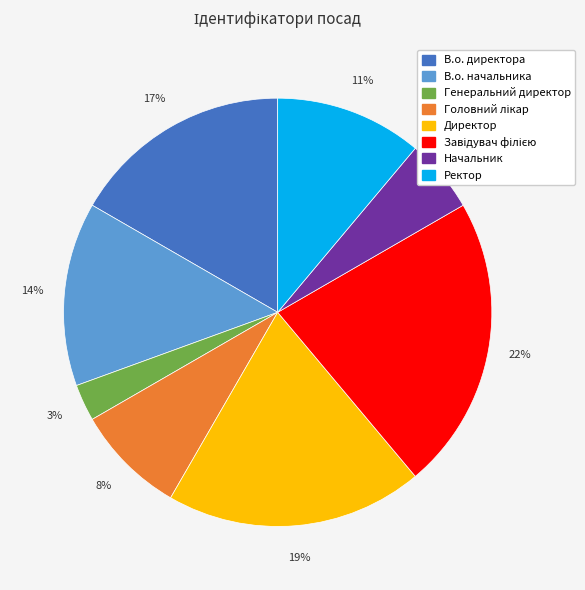

How many slices are in this pie chart?

8